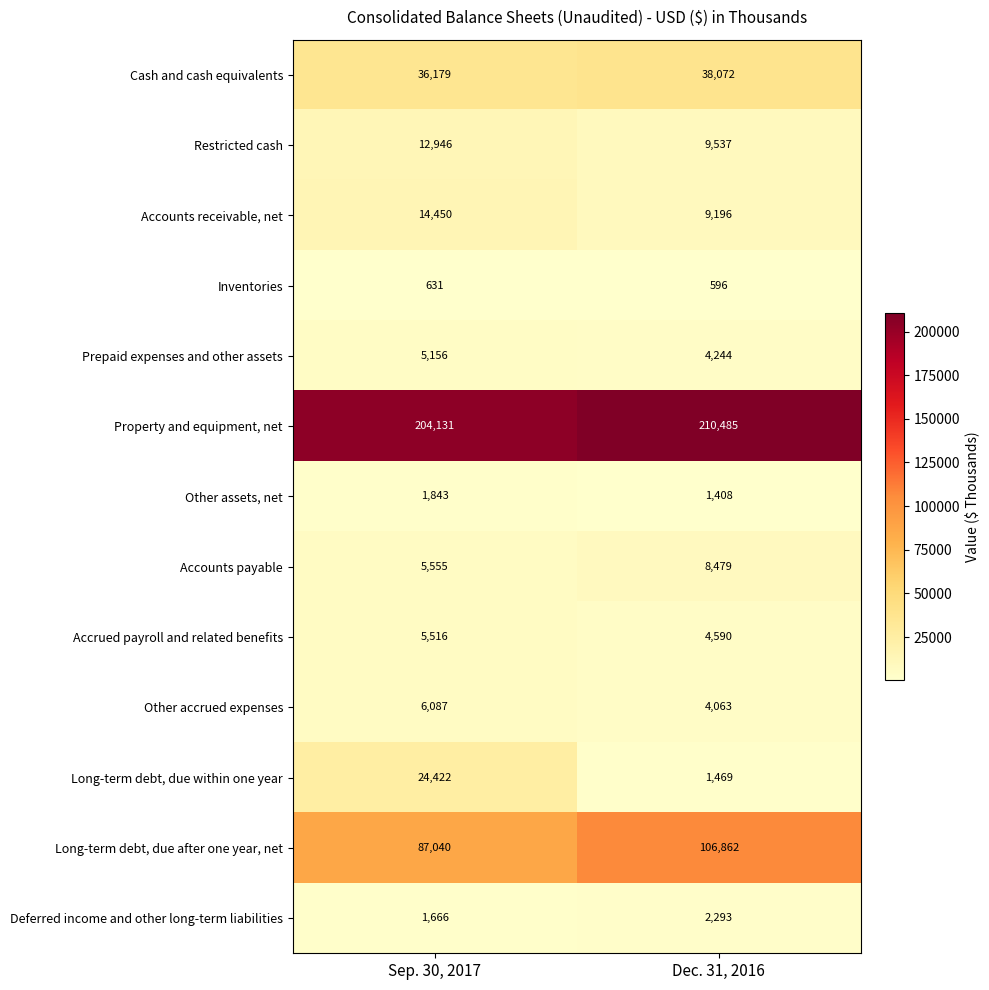

What is the smallest value displayed?

596